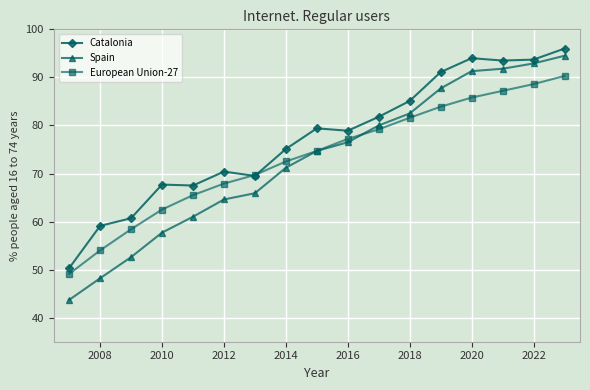

What is the sum of all Catalonia values?

1313.8